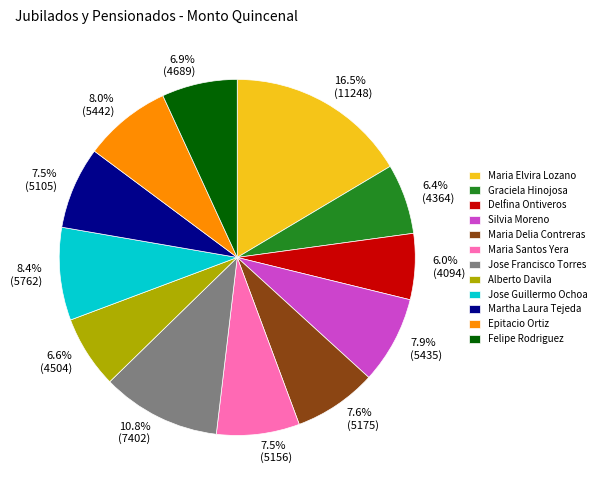

Approximately how many times larger is the value at Delfina Ontiveros compared to Felipe Rodriguez?

0.9